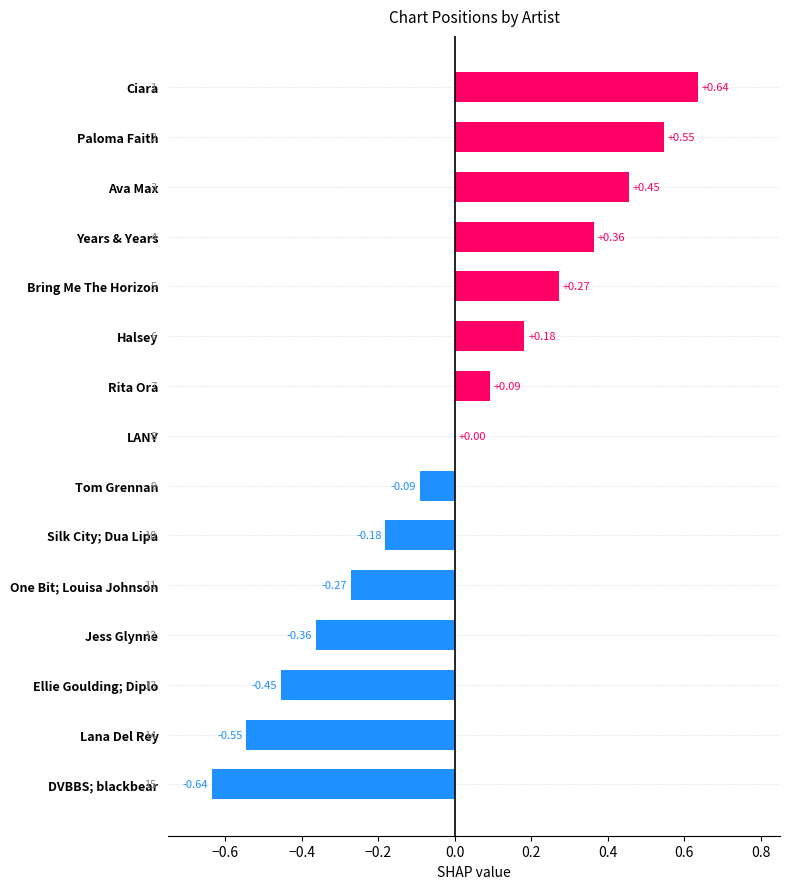

At which category does the chart reach its peak across all series?

Ciara